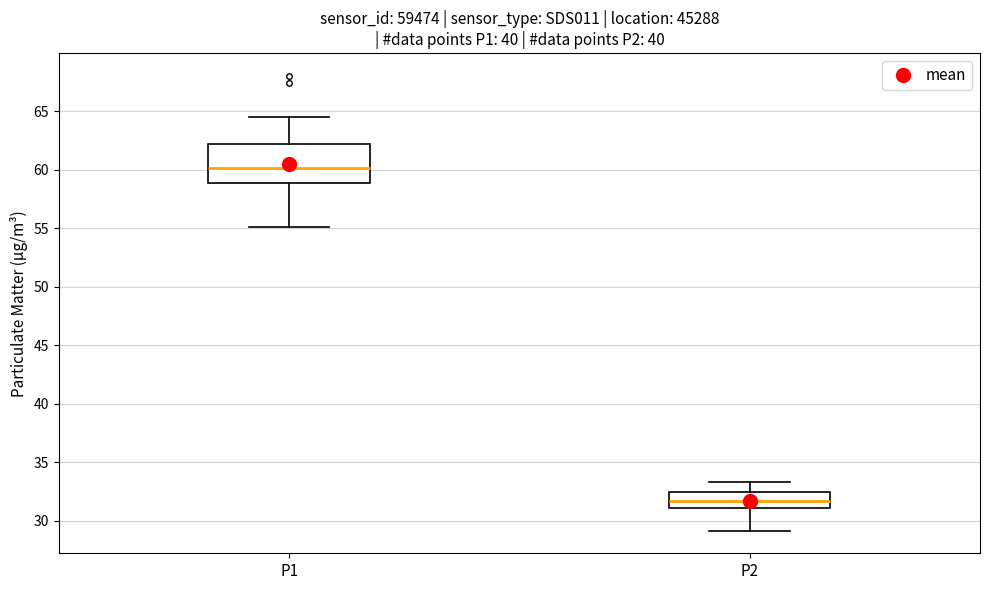

Comparing the boxes themselves (not the whiskers), which one is the tallest?

P1